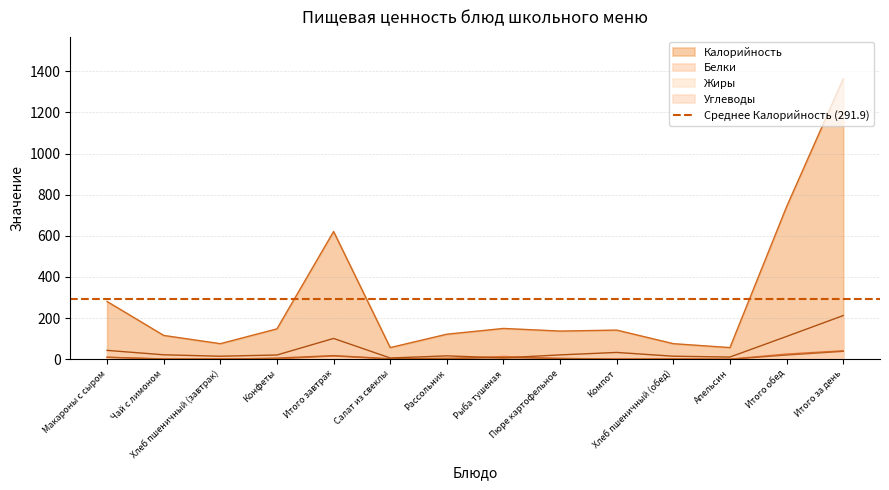

What is the total value across all series at Макароны с сыром?

344.4